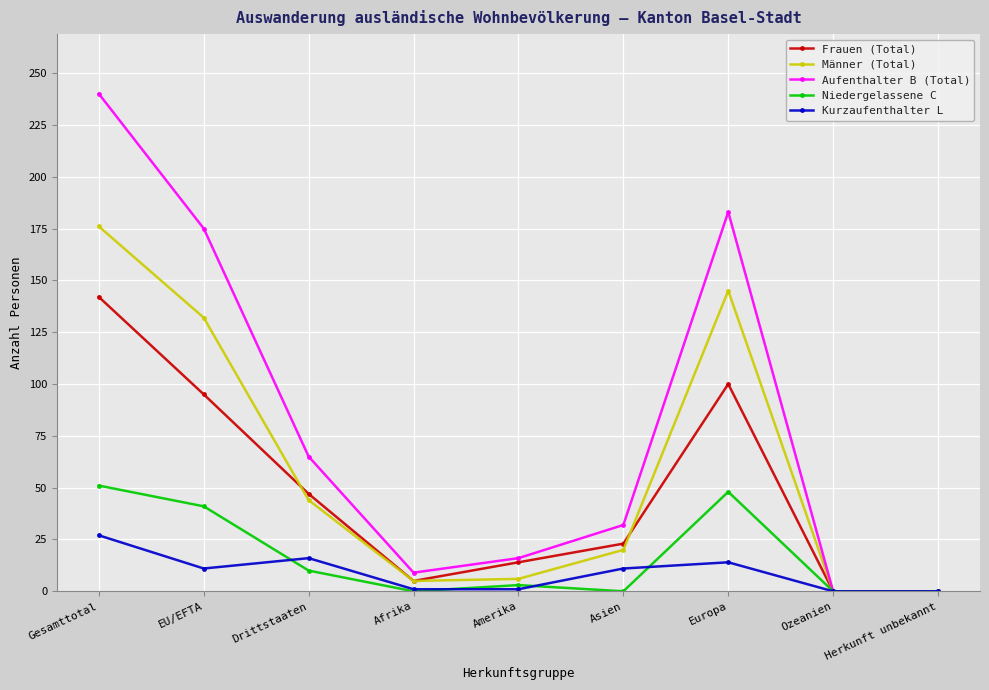

What are all the series names shown in the legend?

Frauen (Total), Männer (Total), Aufenthalter B (Total), Niedergelassene C, Kurzaufenthalter L